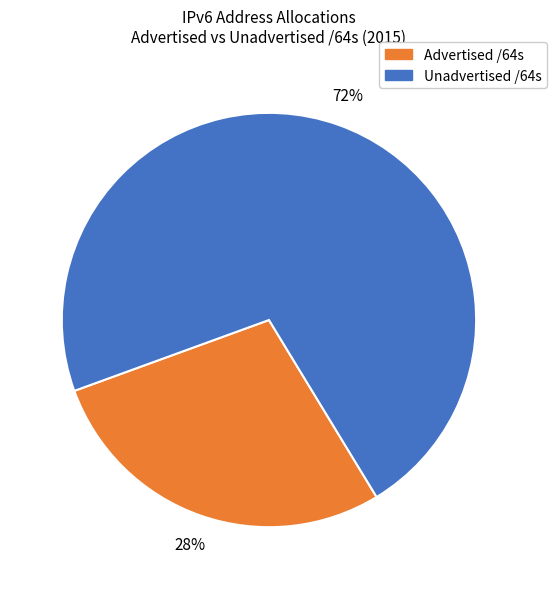

Is it true that Unadvertised /64s is 72% of the pie?

True